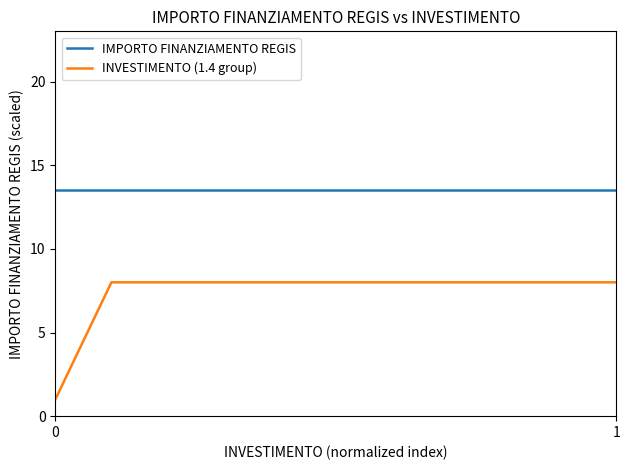

What is the sum of all IMPORTO FINANZIAMENTO REGIS values?

135.0